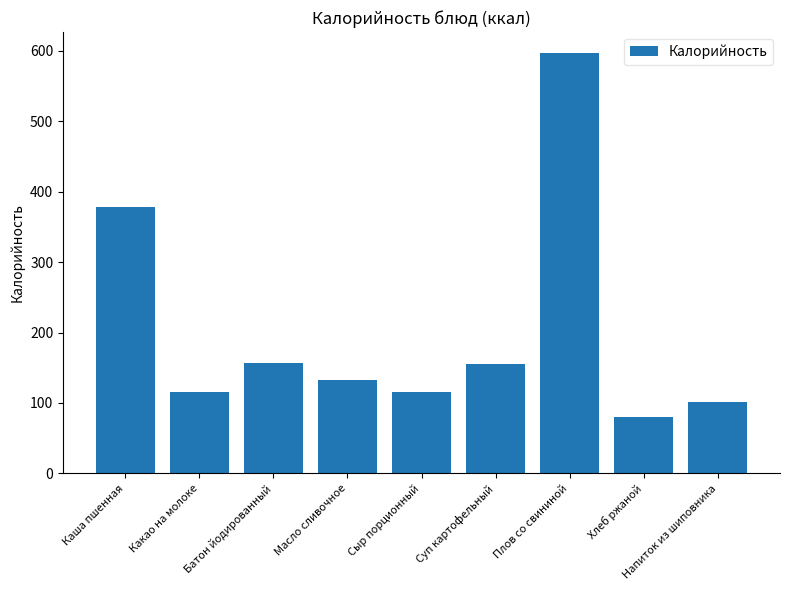

What is the difference between the values at Масло сливочное and Батон йодированный?

25